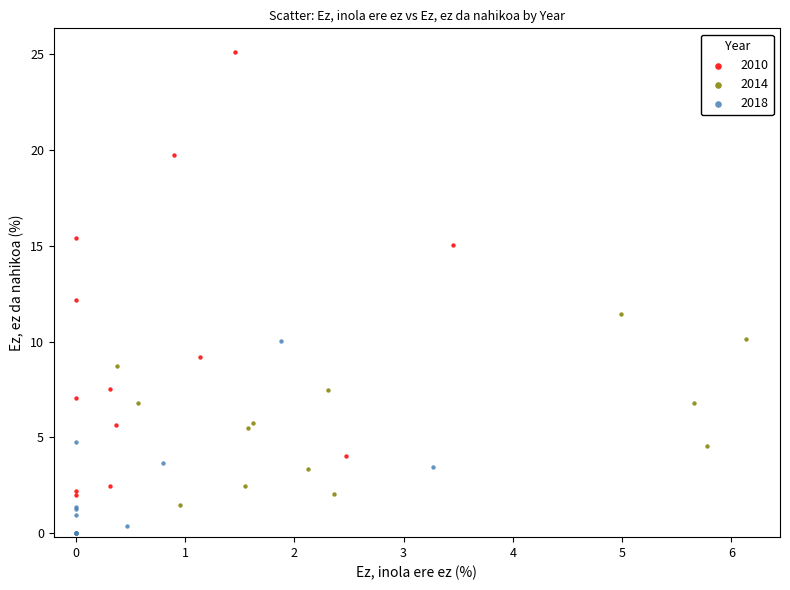

Which series reaches the maximum Y coordinate?

2010